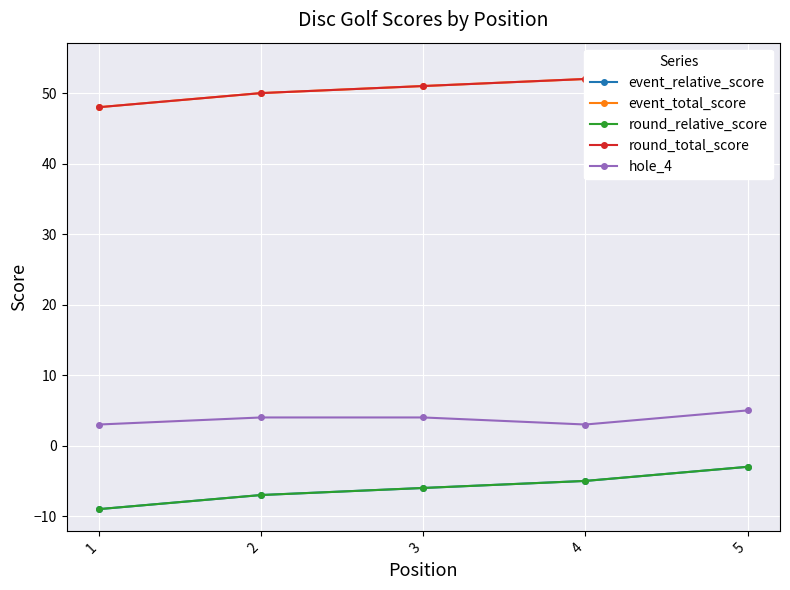

What is the value of the round_total_score point at the 2nd from the left?

50